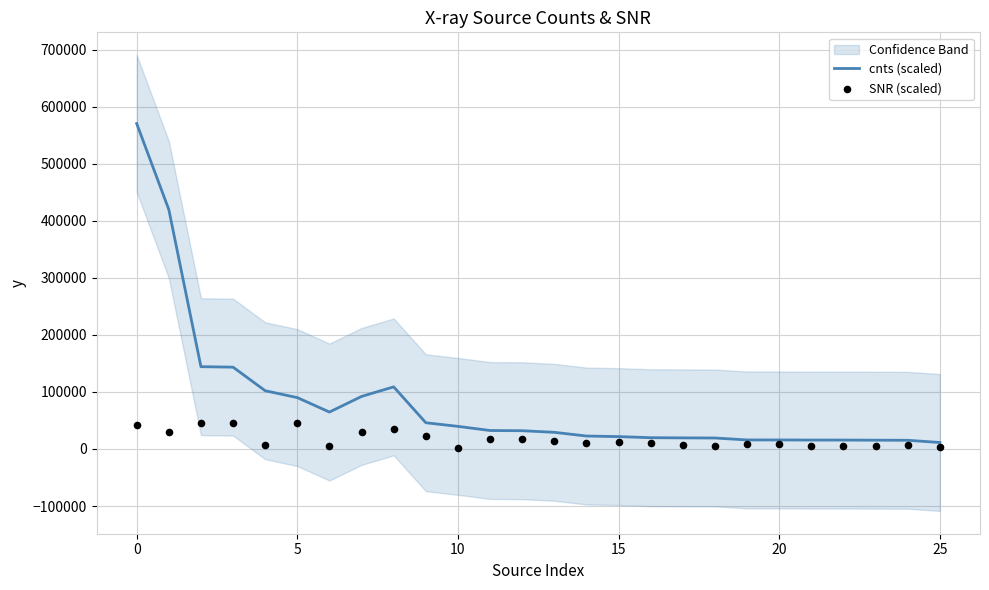

Which series has the widest spread of Y values?

cnts (scaled)